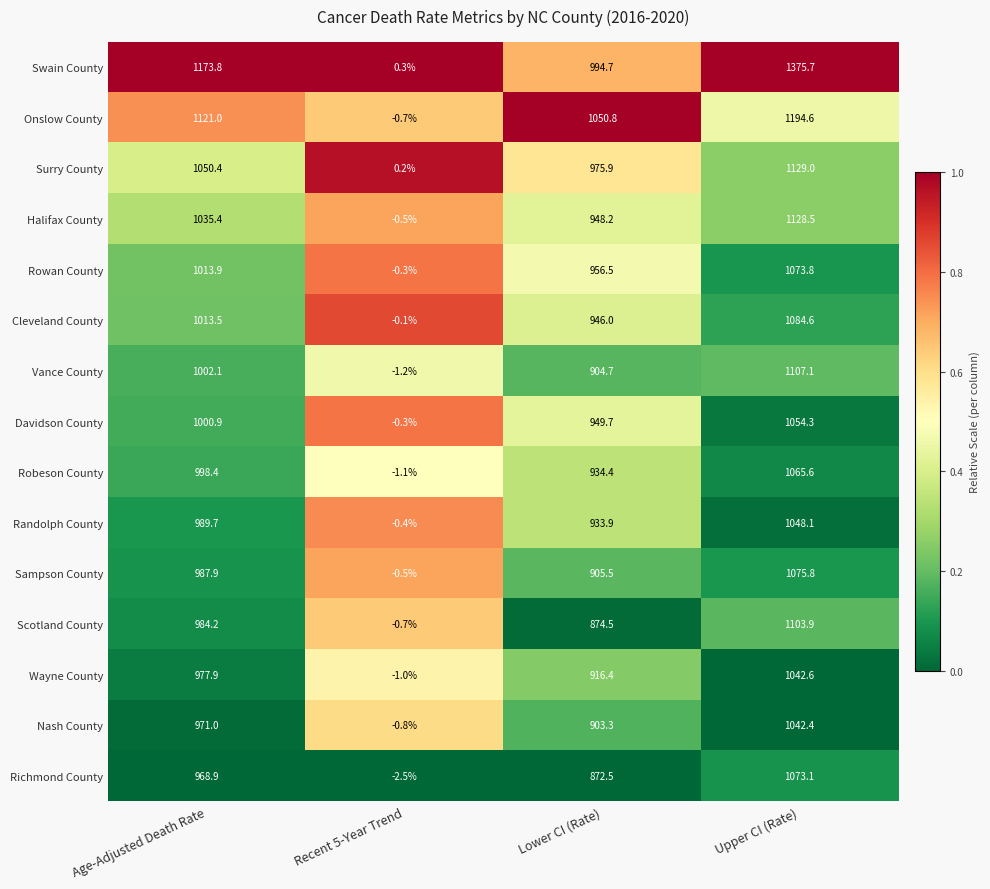

How many distinct data groups are displayed?

15